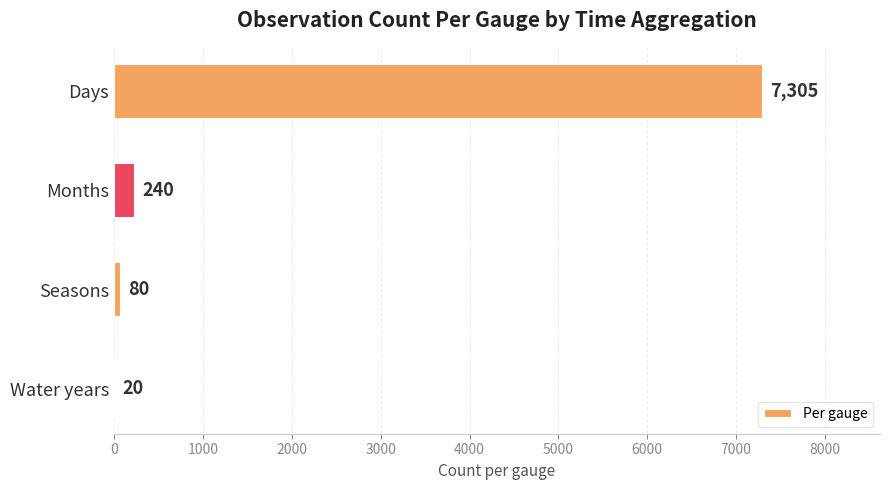

Are the bars grouped side by side (vs. stacked)?

No